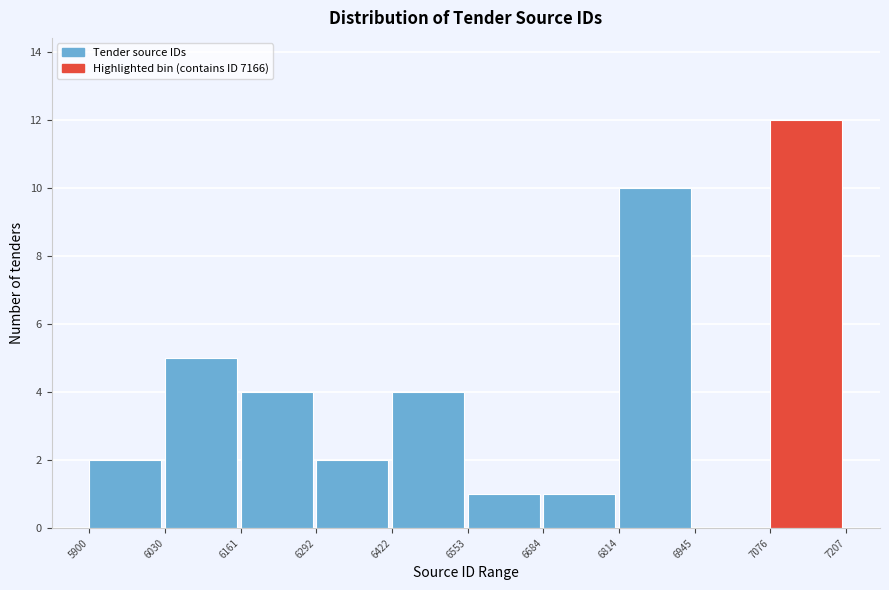

Reading left to right, transcribe this chart: for each bar, give the range it covers on the x-axis and its height. The values are not printed on the chart, so give them approximately, as read against the axis.

5900 to 6030: 2
6030 to 6161: 5
6161 to 6292: 4
6292 to 6422: 2
6422 to 6553: 4
6553 to 6684: 1
6684 to 6814: 1
6814 to 6945: 10
6945 to 7076: 0
7076 to 7207: 12